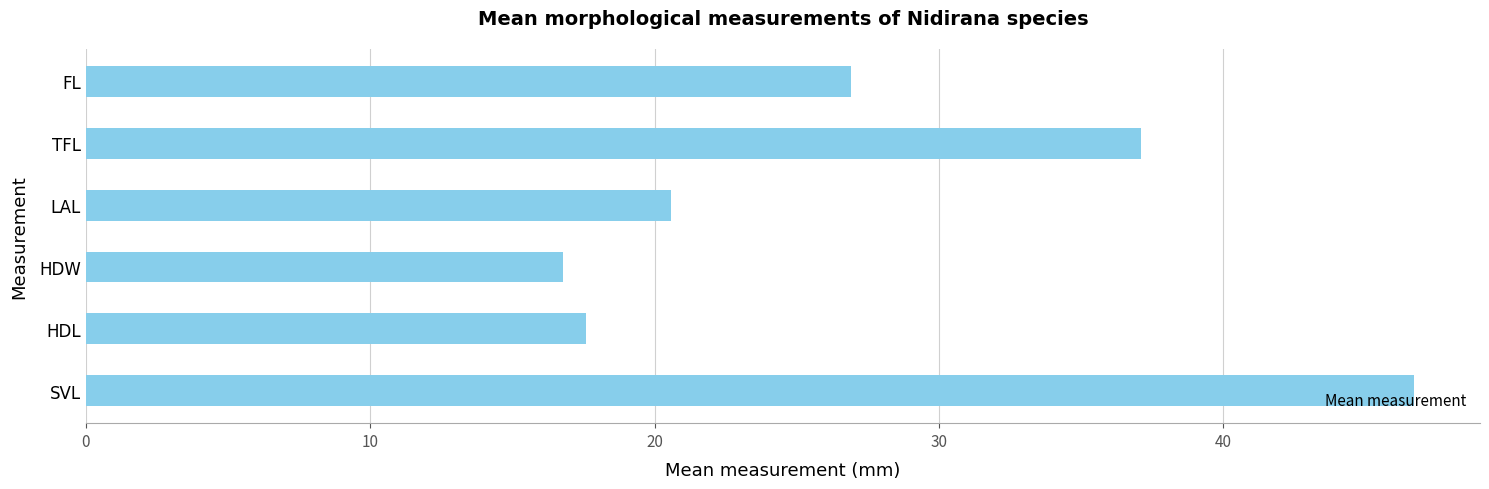

What is the approximate value at TFL?

37.1